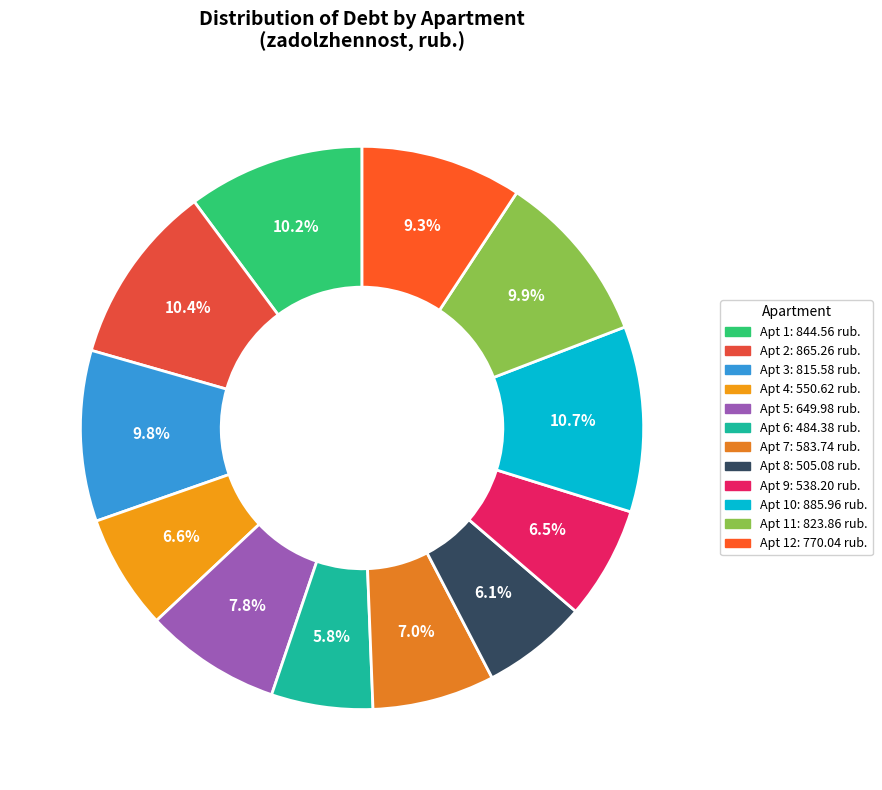

Count the number of slices in the pie.

12